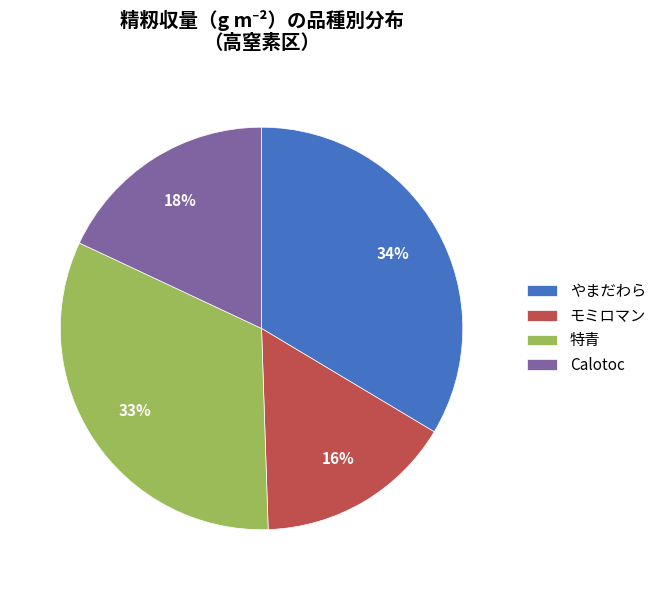

Is there a majority slice in this chart?

No